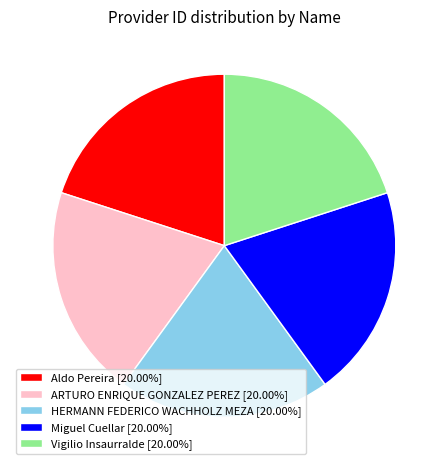

Count the number of slices in the pie.

5